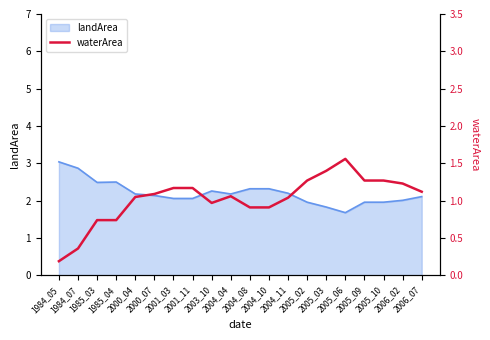

Is it true that the value at 2005_06 is 1.6?

True